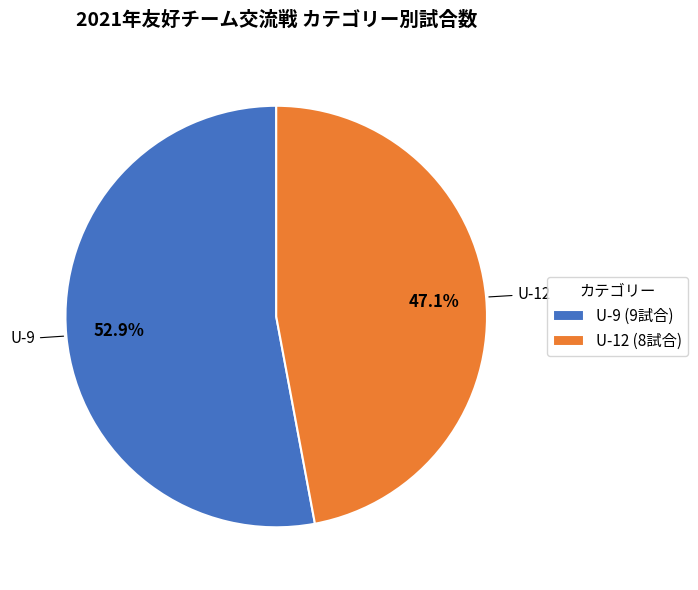

Is it true that U-12 is 47% of the pie?

True